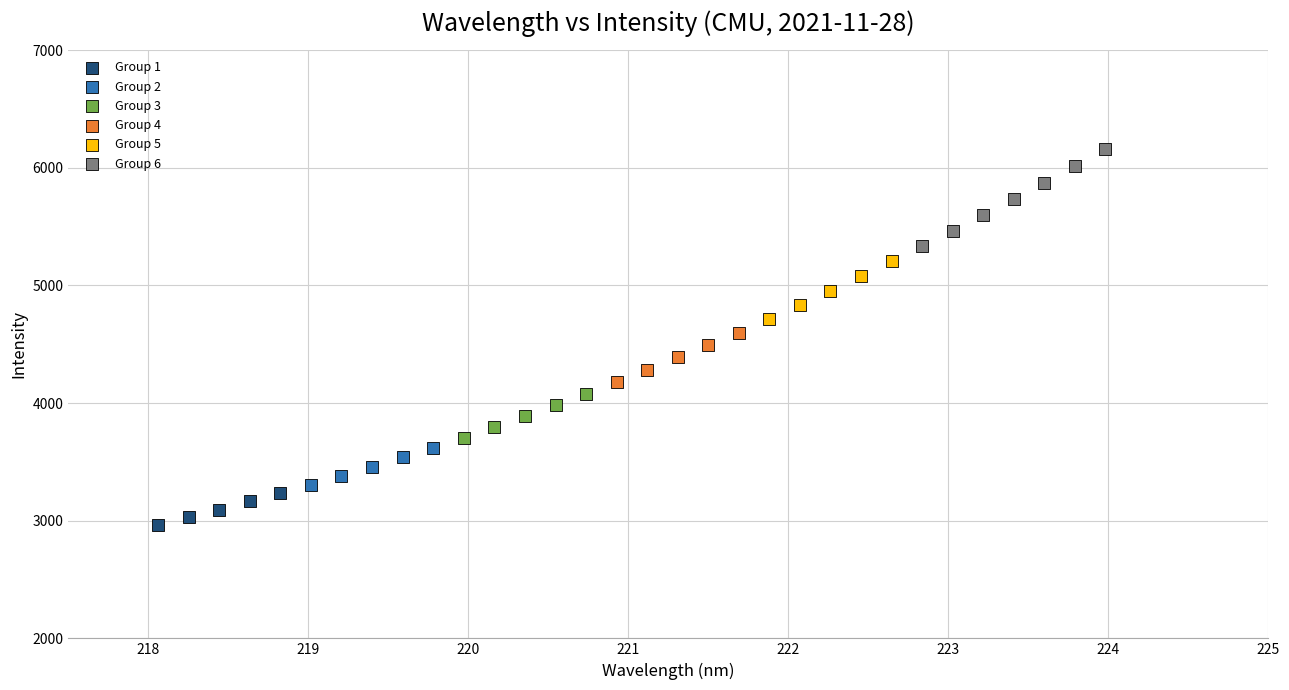

Which series contains the lowest Y value?

Group 1